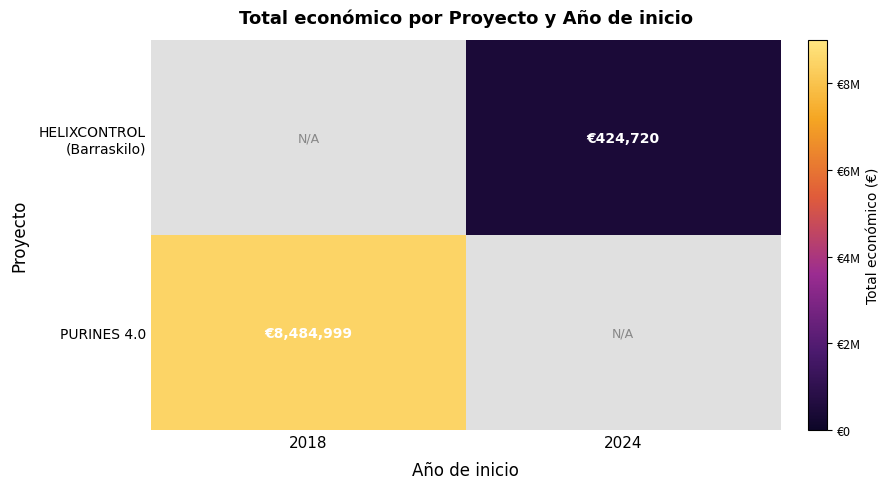

What is the smallest value displayed?

424720.0